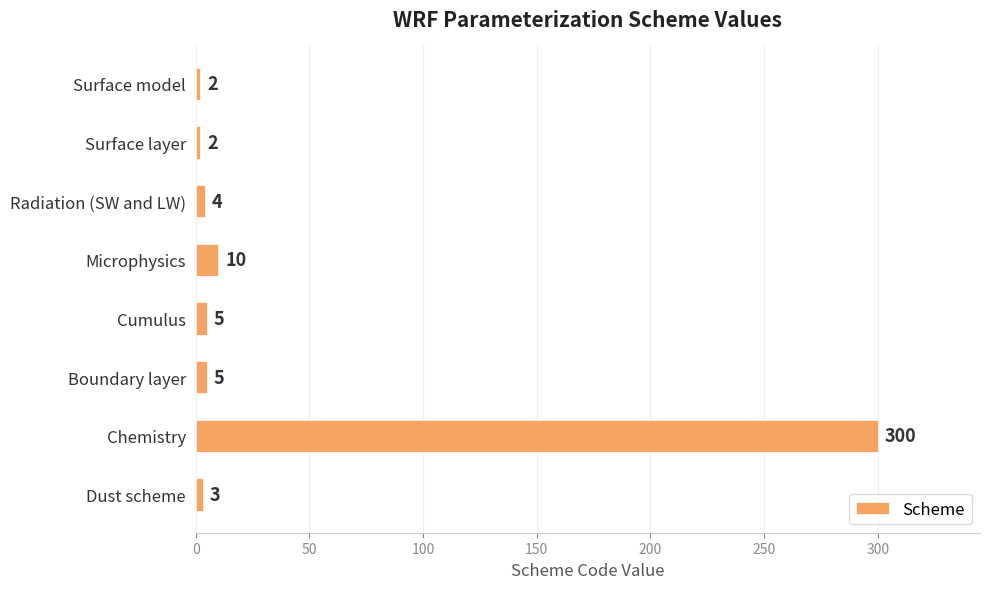

What is the change in value from Surface model to Cumulus?

+3